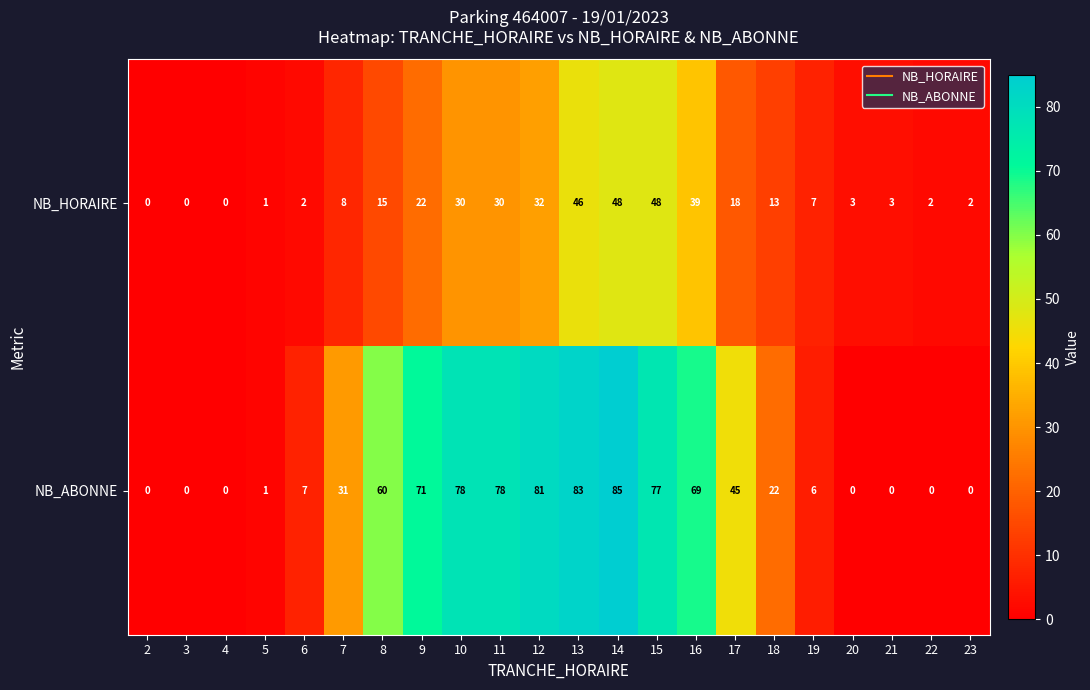

At 23, list the series in order from smallest to largest.

NB_ABONNE, NB_HORAIRE